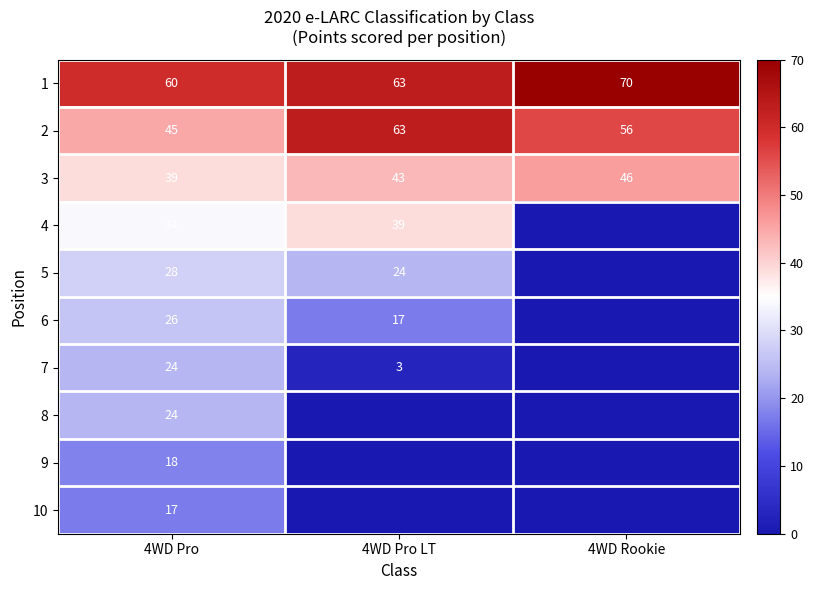

Which label corresponds to the largest value in the chart?

4WD Rookie